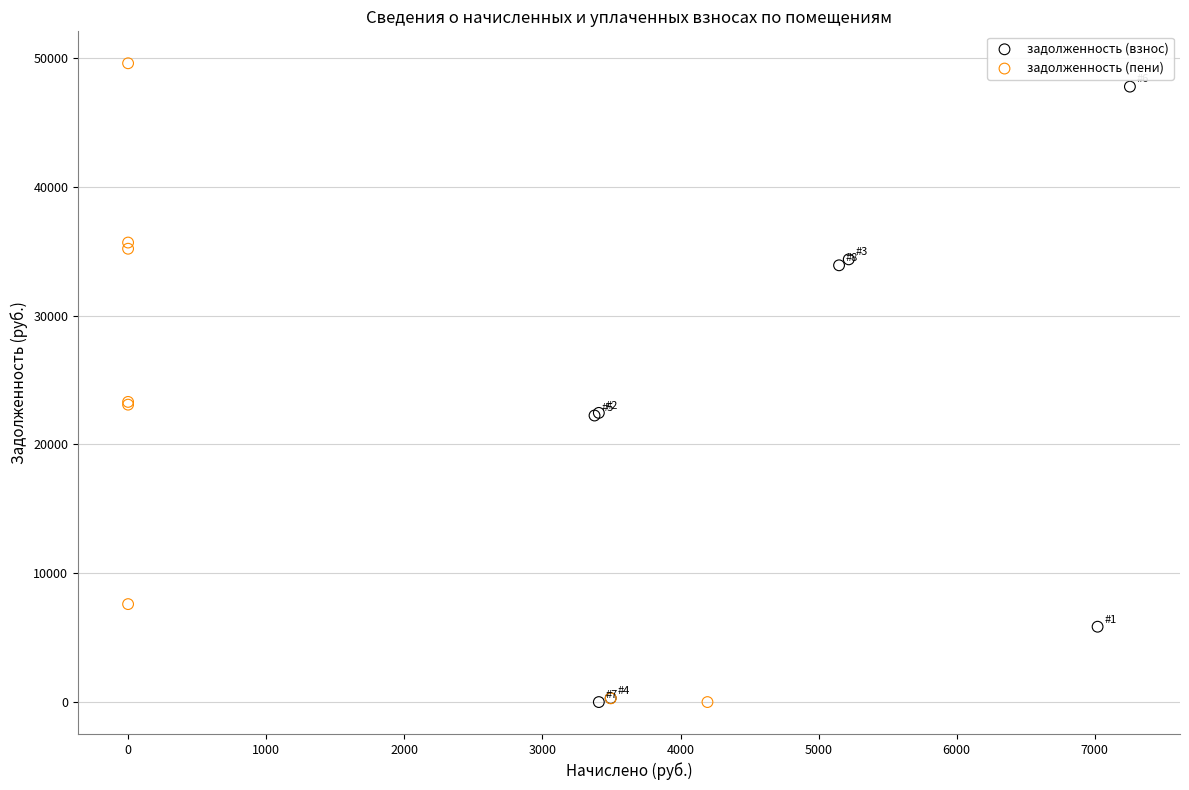

What are all the series names shown in the legend?

задолженность (взнос), задолженность (пени)